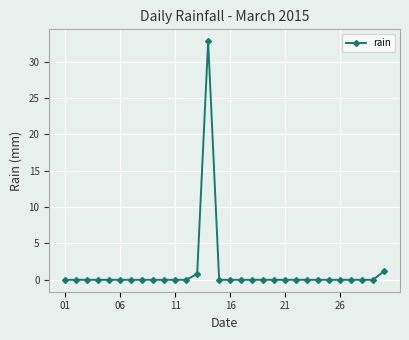

What is the maximum value shown in the chart?

32.8